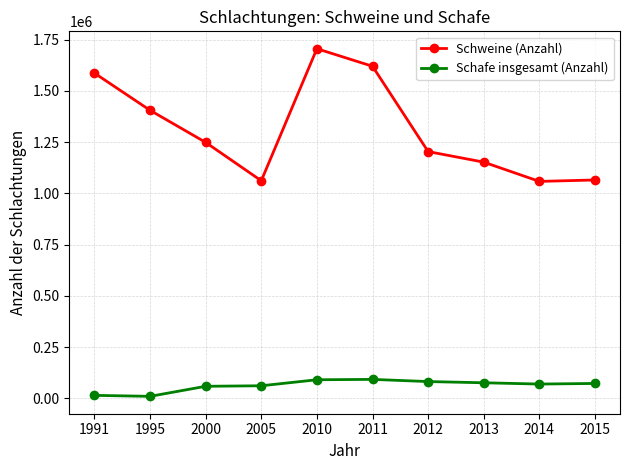

What is the difference between the maximum and minimum values in the Schweine (Anzahl) series?

647083